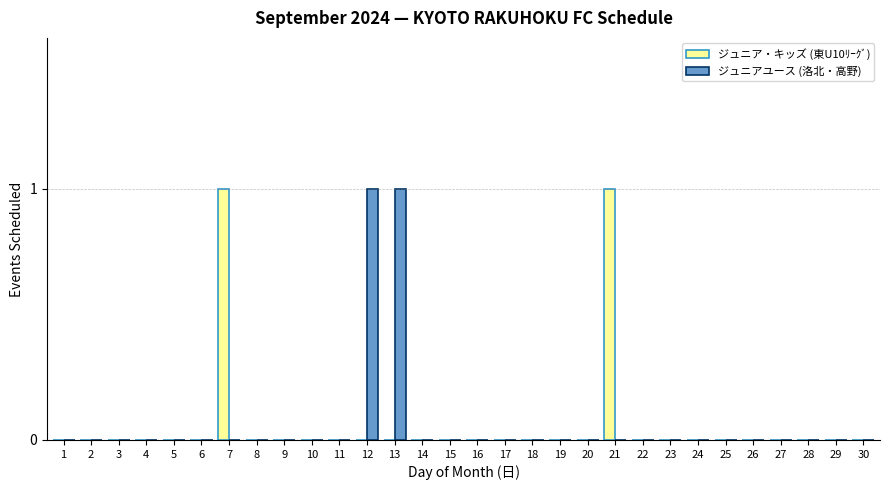

Is it true that ジュニア・キッズ (東U10ﾘｰｸﾞ) equals -1 at 25?

False